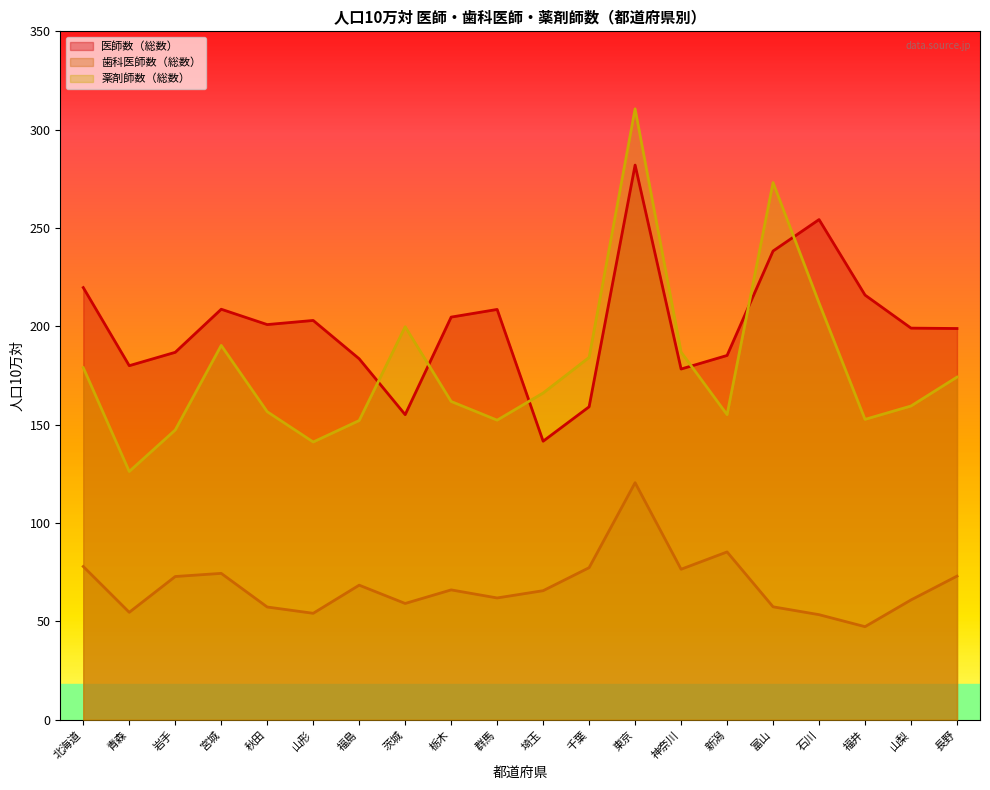

Does the chart have visible grid lines?

No